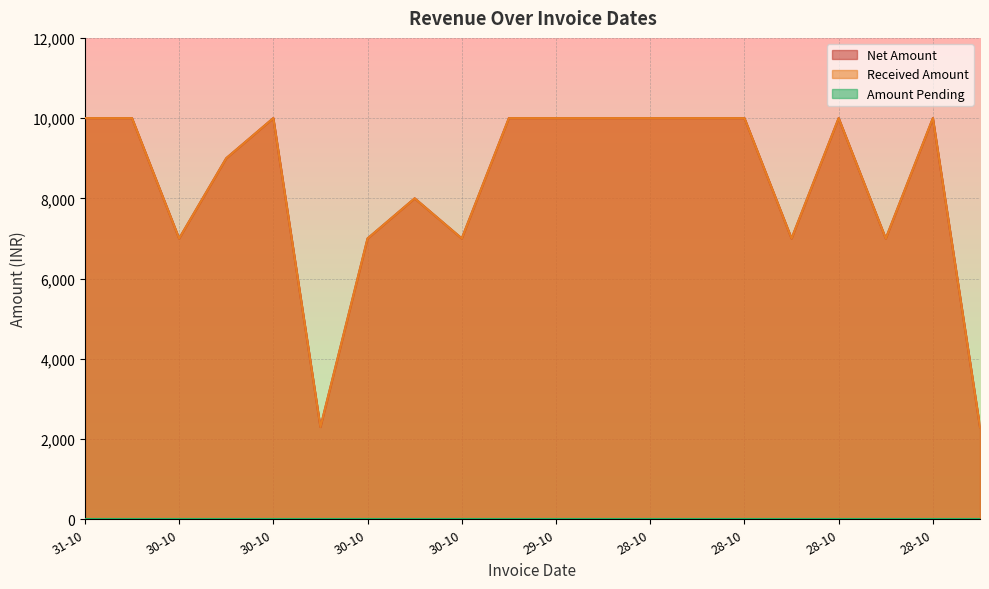

What is the label of the 5th point from the right?

28-10